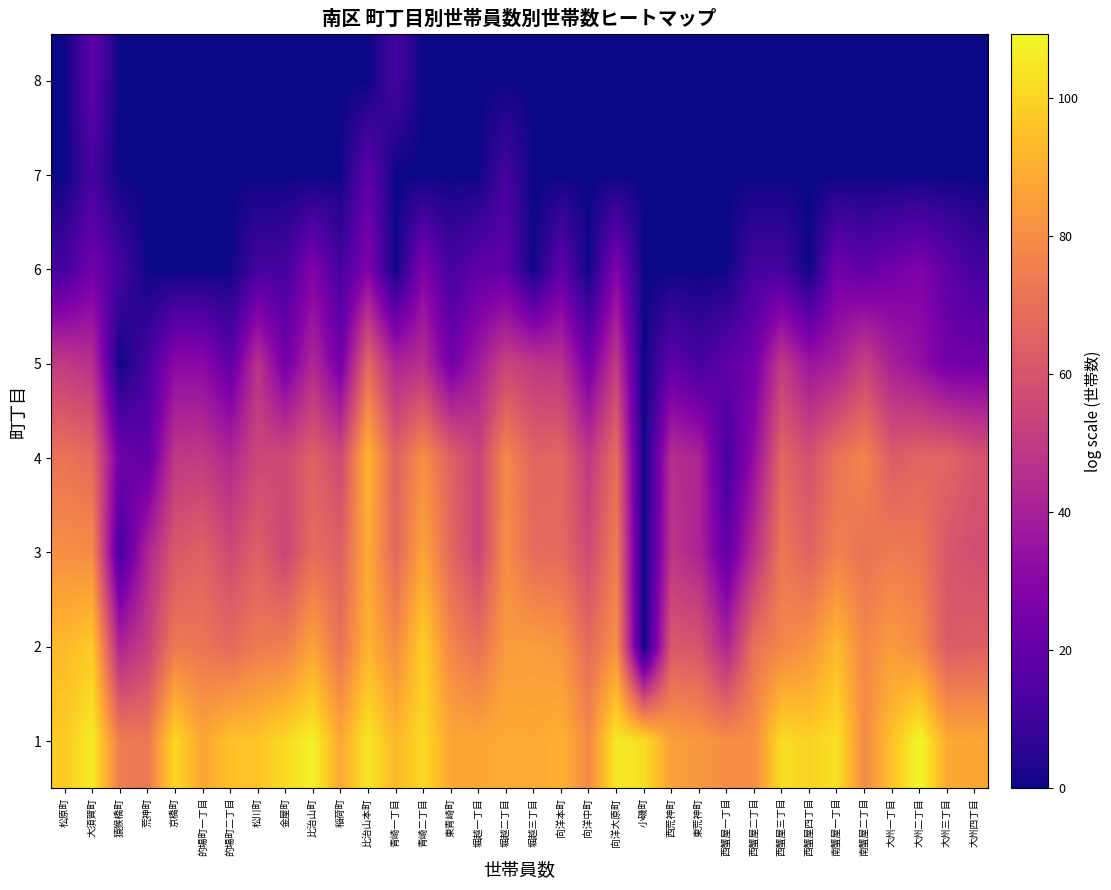

What is the difference between the highest and lowest values at 東青崎町?

87.8